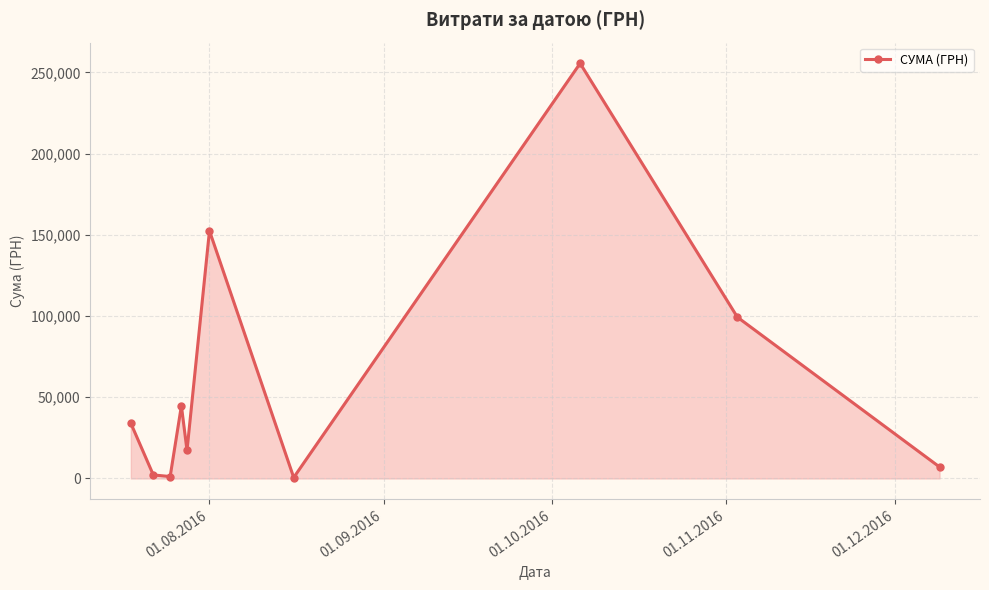

Does the chart display data point markers on the line(s)?

Yes